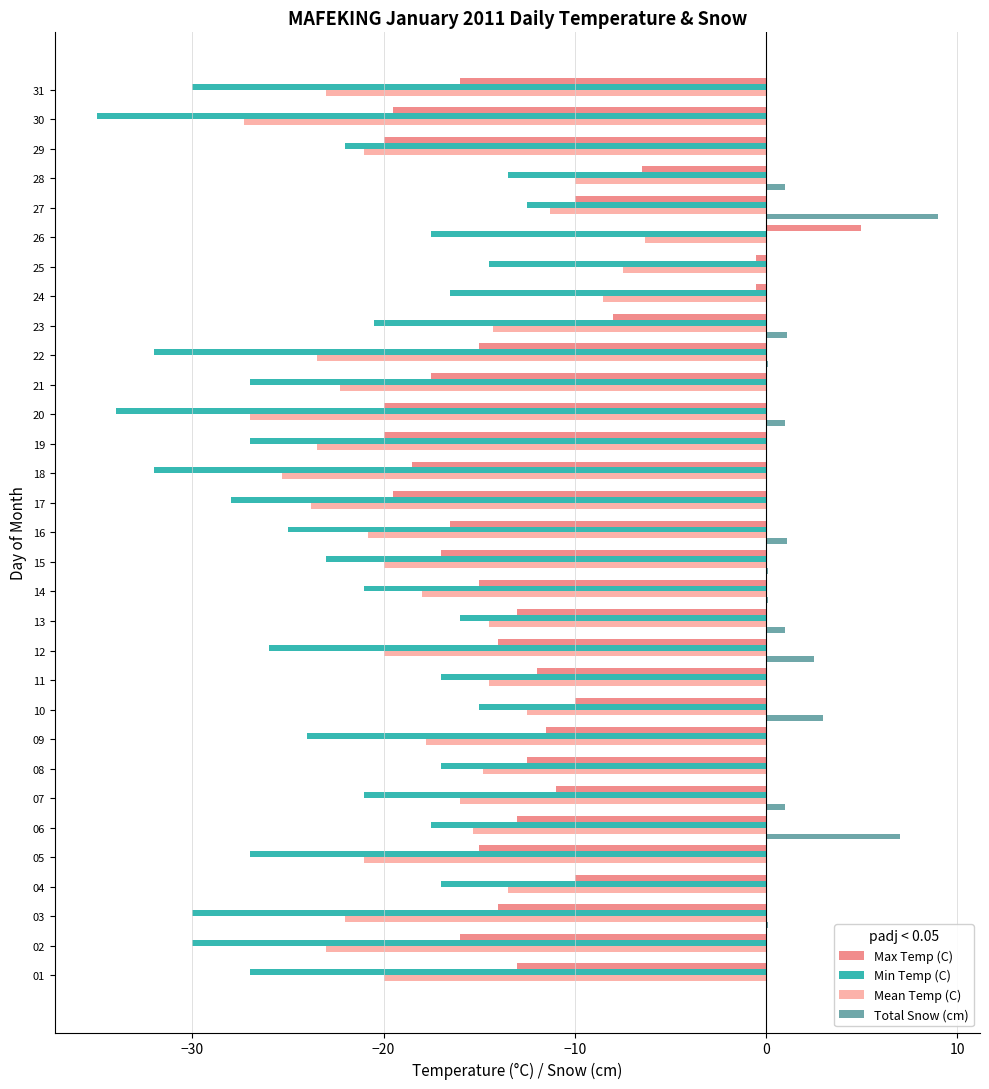

What is the value of the Min Temp (C) bar at the 2nd from the left?

-30.0